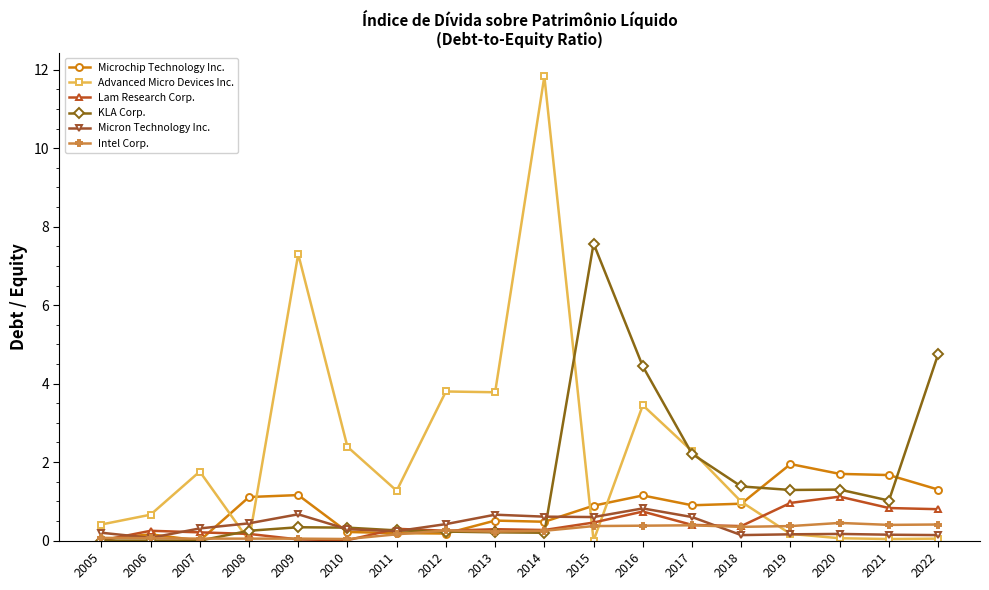

The Micron Technology Inc. series shows 0.4 at 2012. True or false?

True